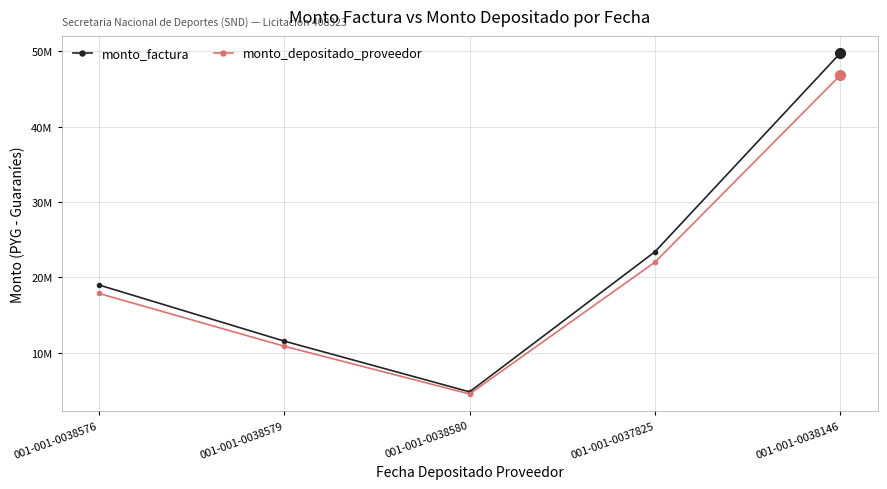

What position from the right is 001-001-0038576?

5